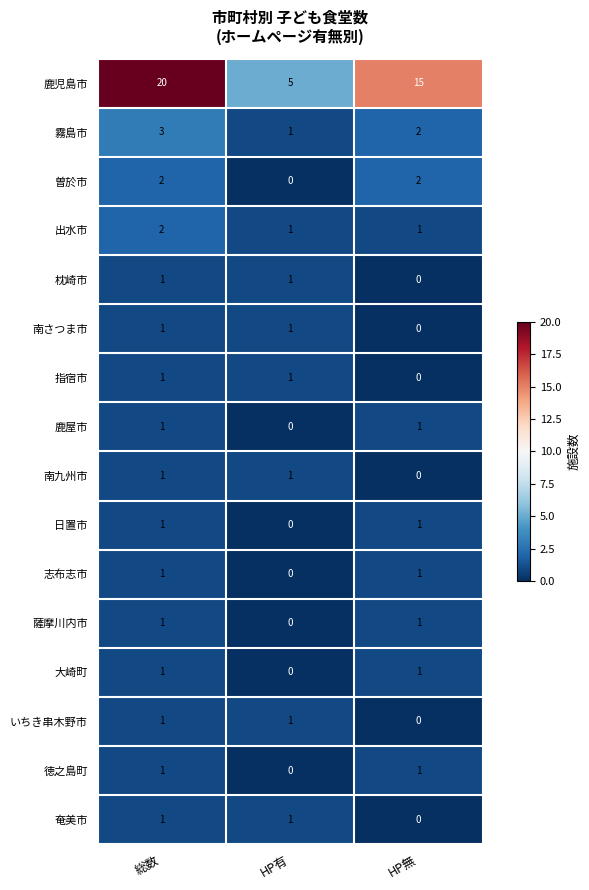

What is the spread (max minus min) of values at HP無?

15